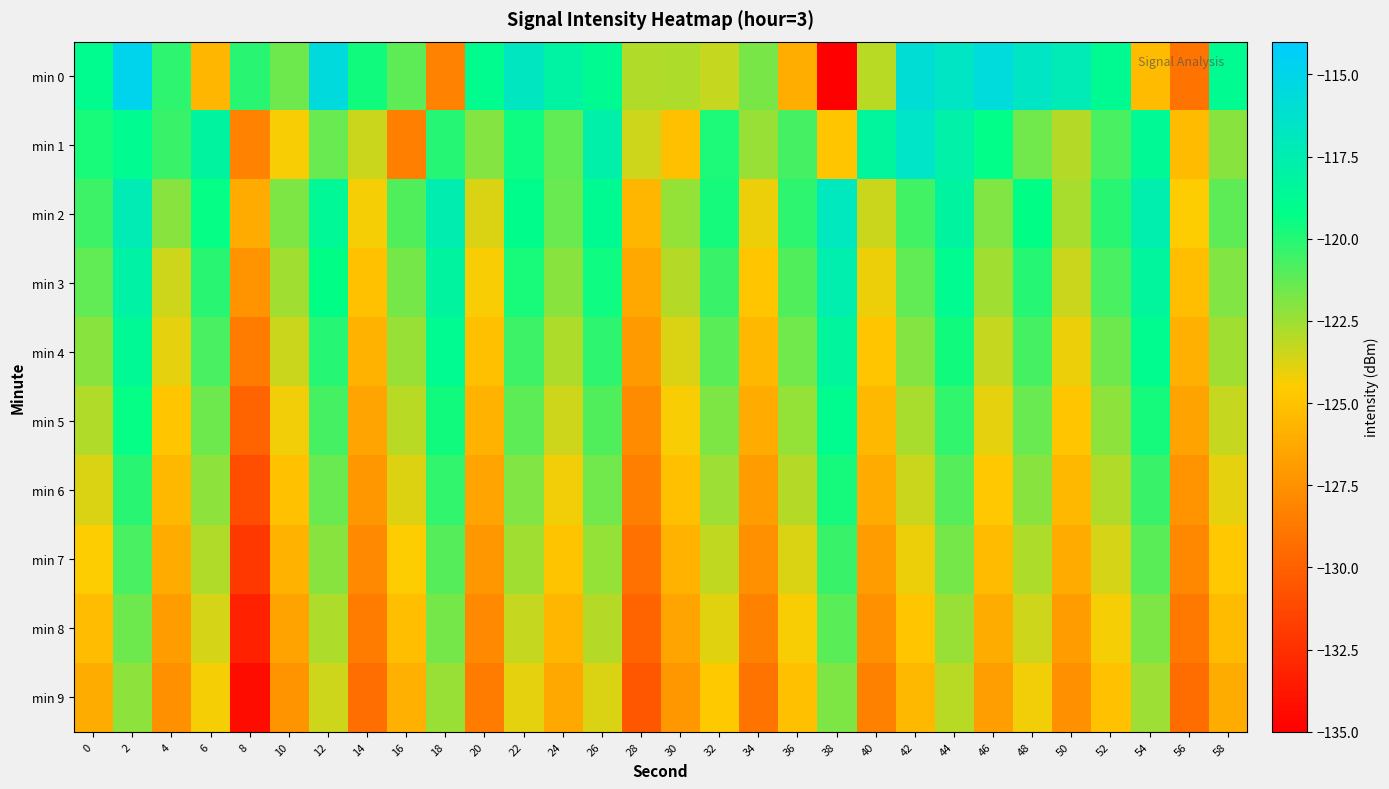

What is the smallest value displayed?

-135.0